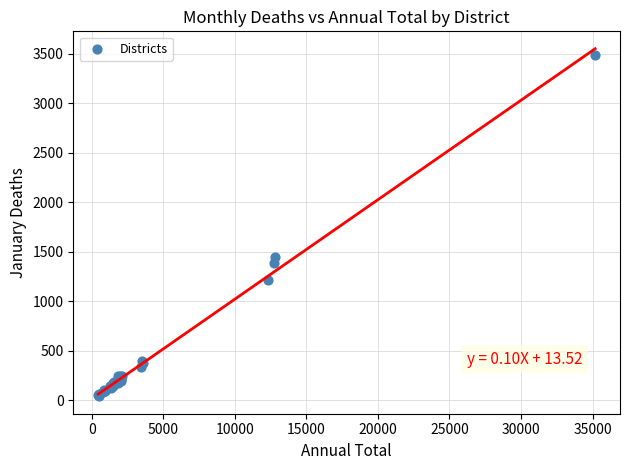

What Y value in the scatter plot is closest to 1759?

1442